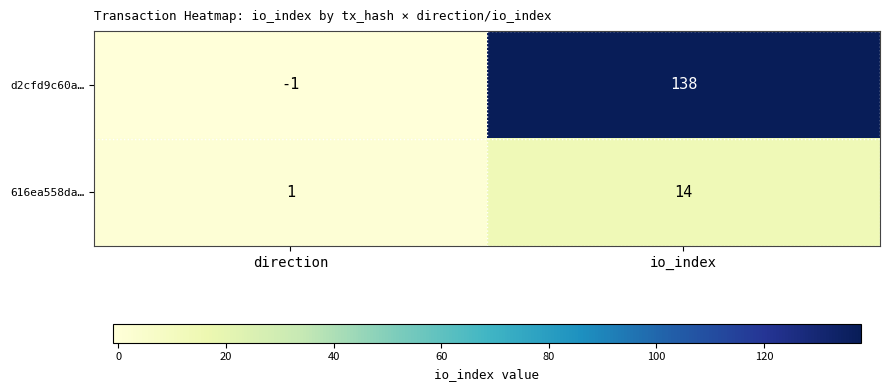

What is the difference between the highest and lowest values at direction?

2